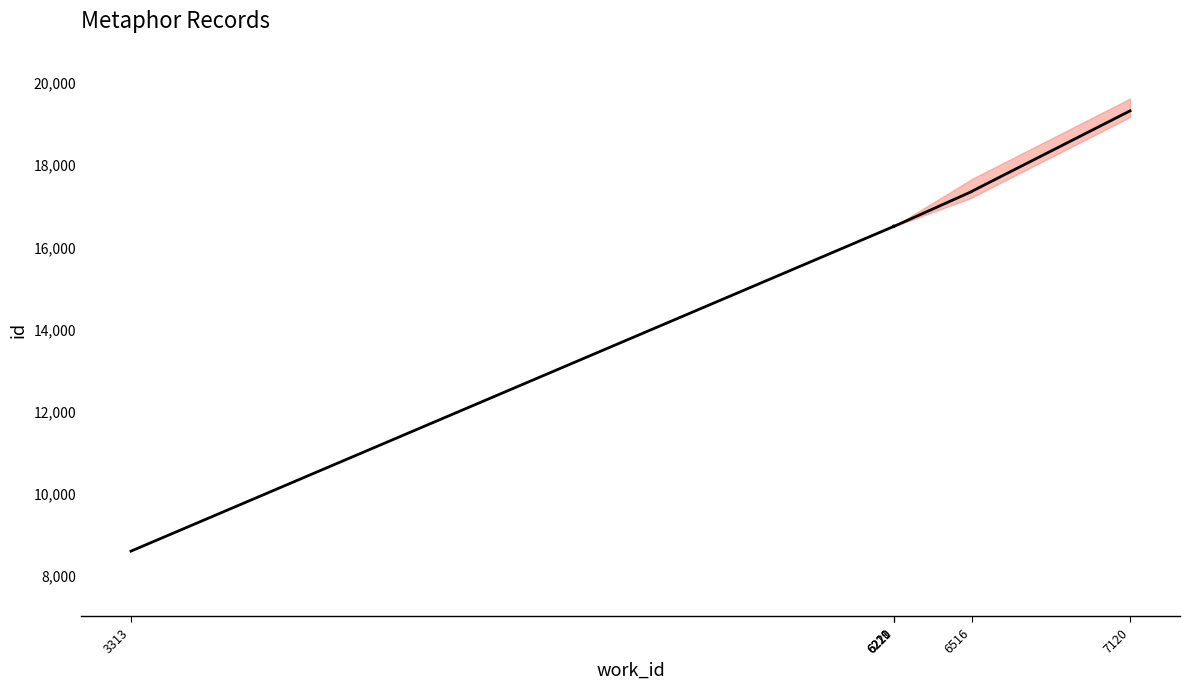

Between 6219 and 3313, which is larger?

6219